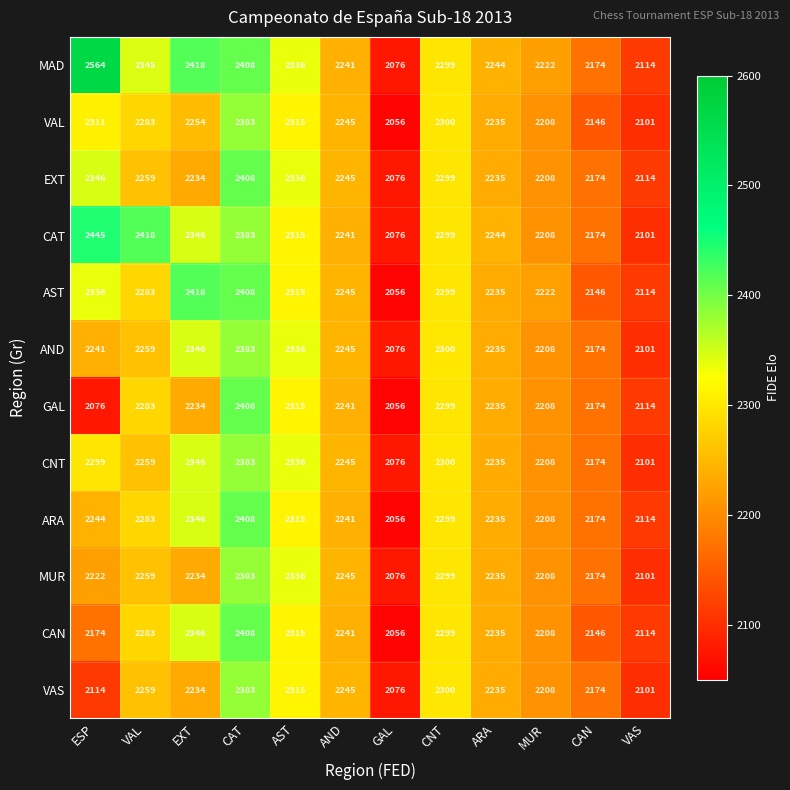

At how many categories does at least one series exceed 2367?

4